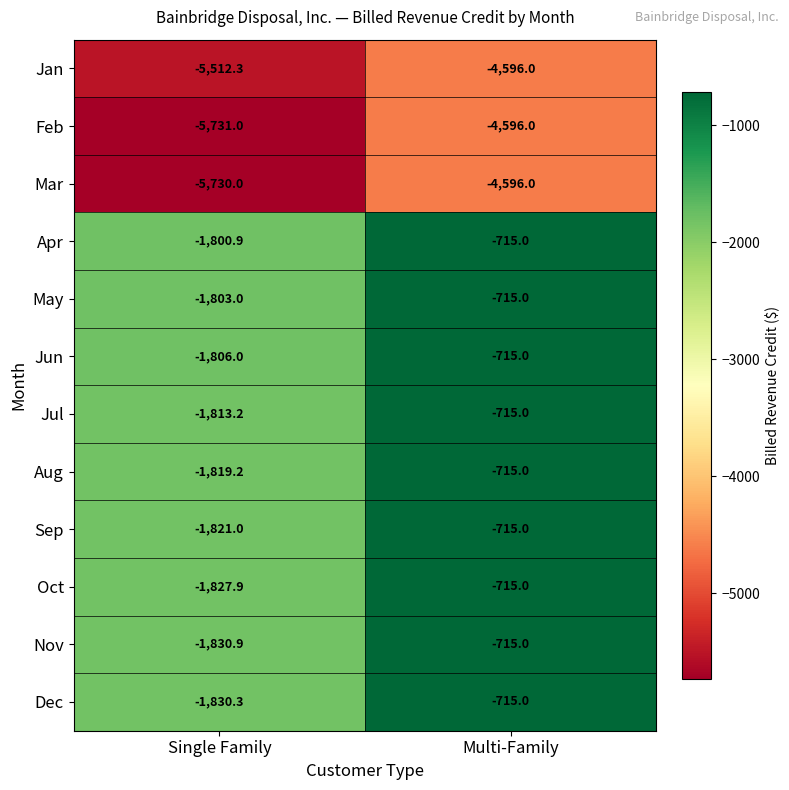

The Mar series shows -4596.0 at Multi-Family. True or false?

True